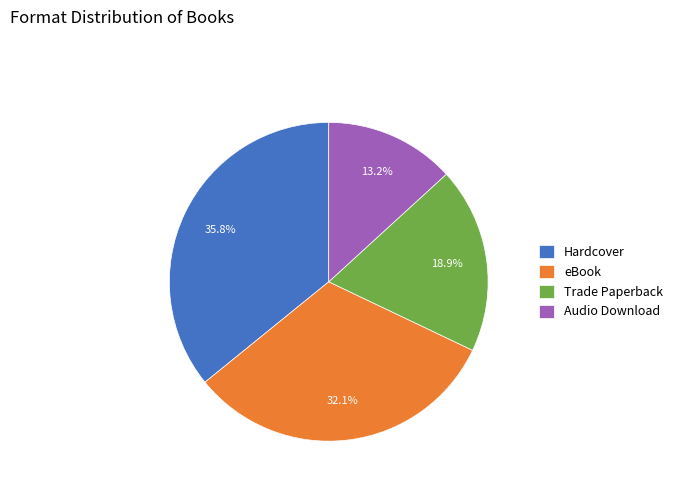

To the nearest percent, what percentage of the pie is Trade Paperback?

19%